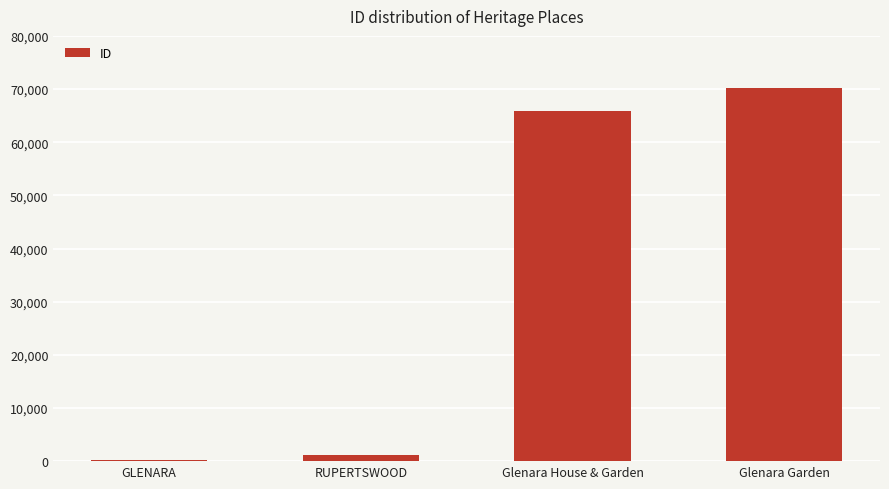

At which category does the chart reach its peak across all series?

Glenara Garden